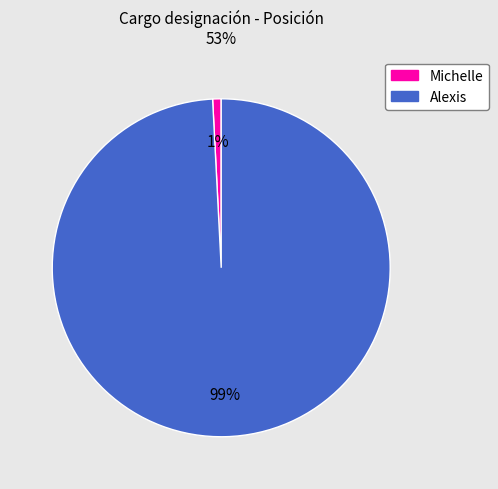

How many slices are in this pie chart?

2